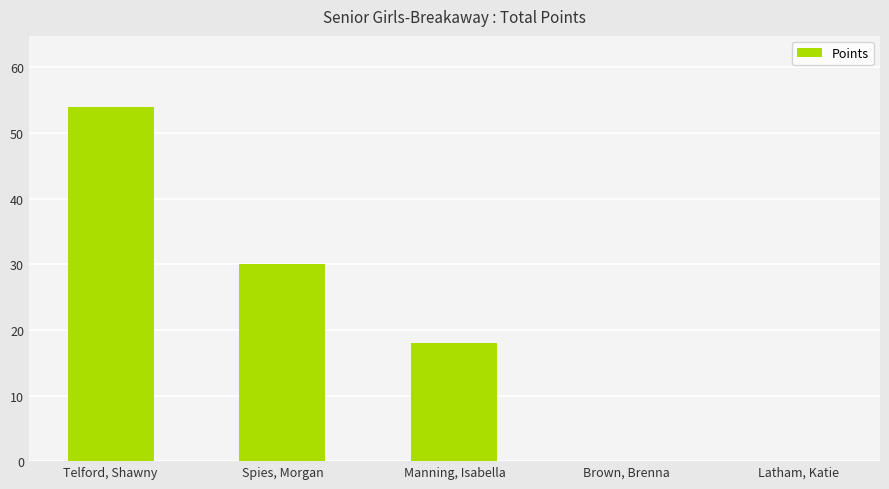

What is the sum of all values?

102